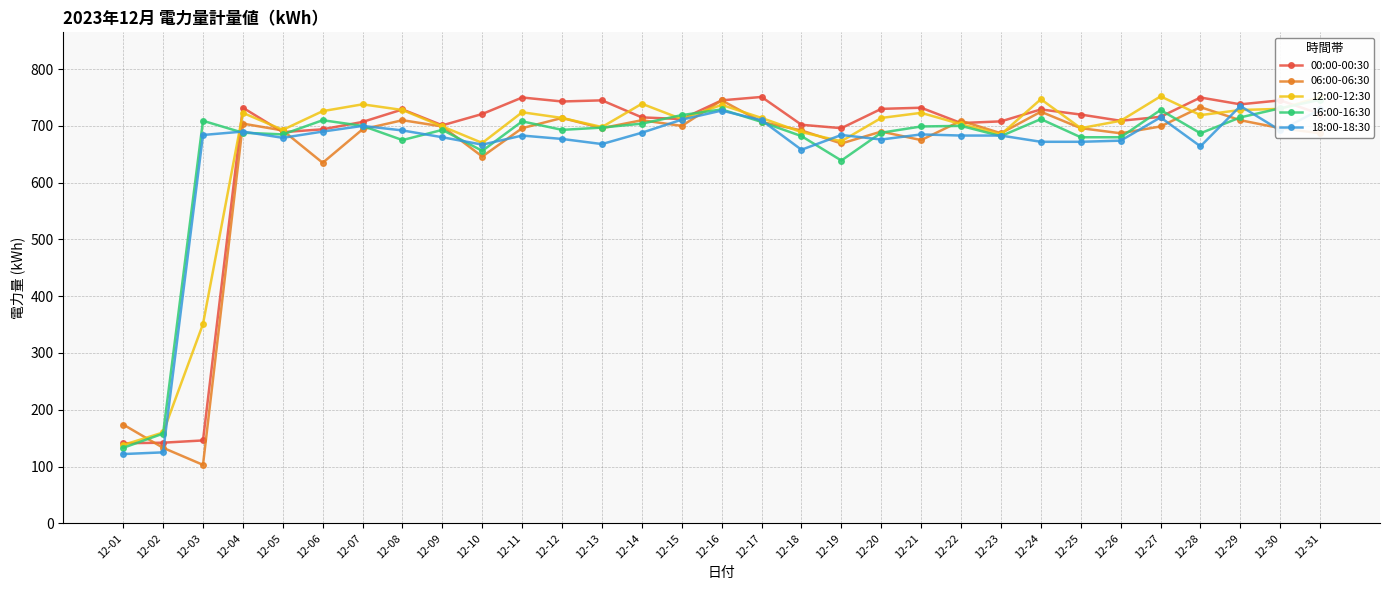

Which series changed the most between 12-02 and 12-07?

12:00-12:30